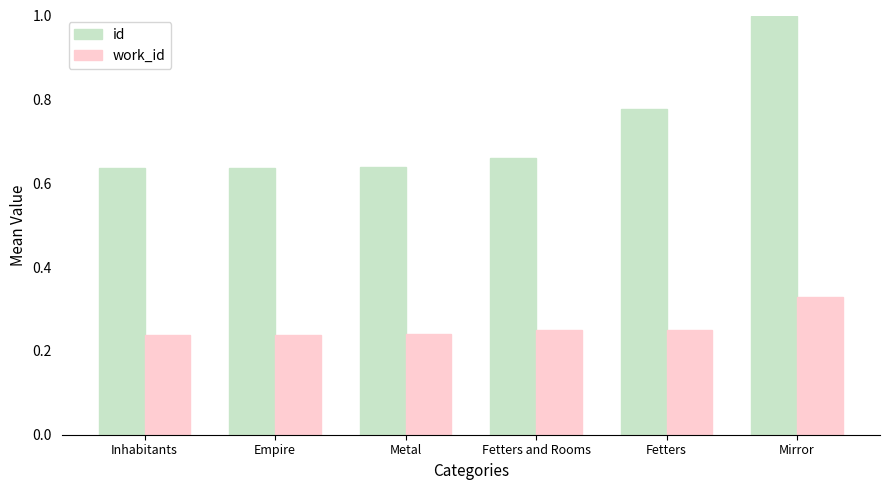

What is the label of the 2nd bar from the left?

Empire